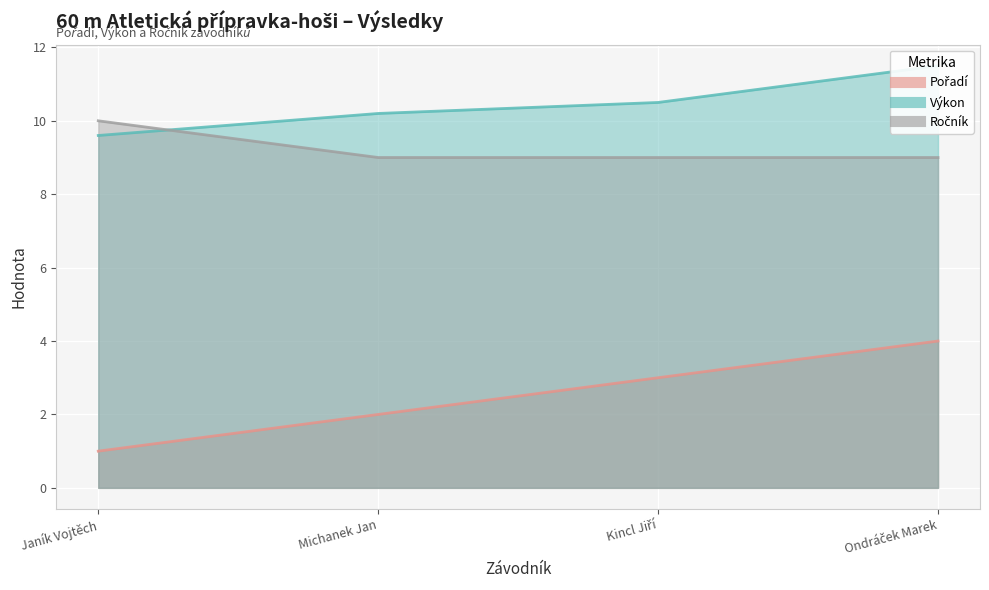

Which has a higher value, Michanek Jan or Ondráček Marek?

Ondráček Marek